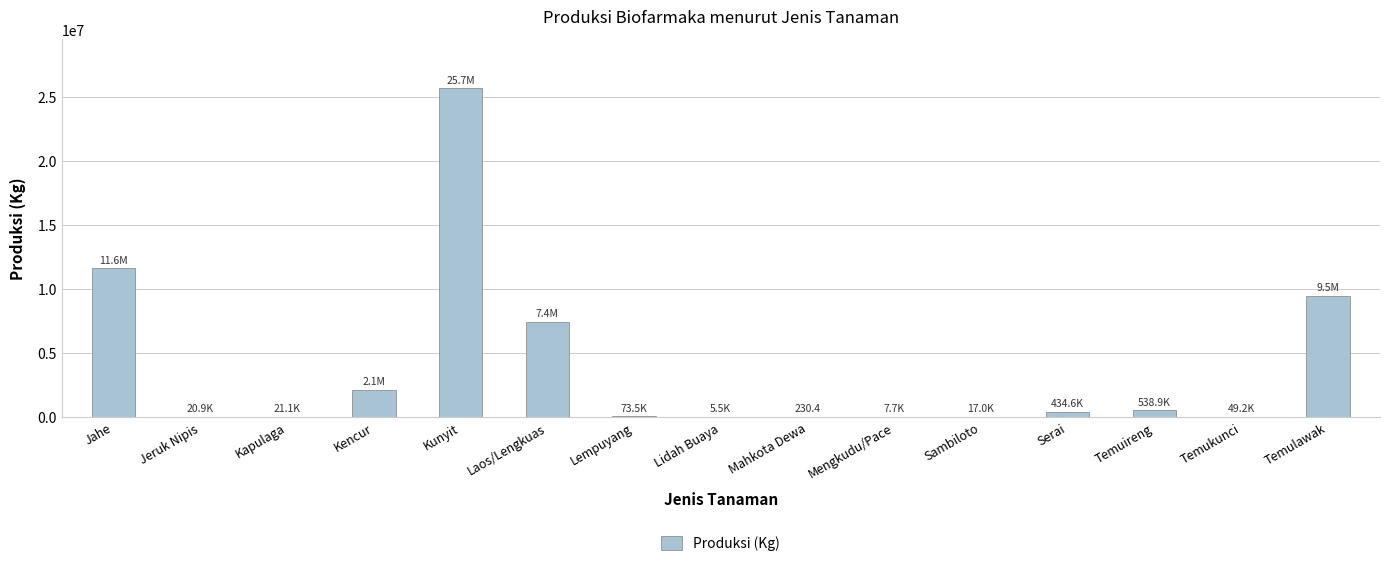

Read the value at Jahe.

11632569.0